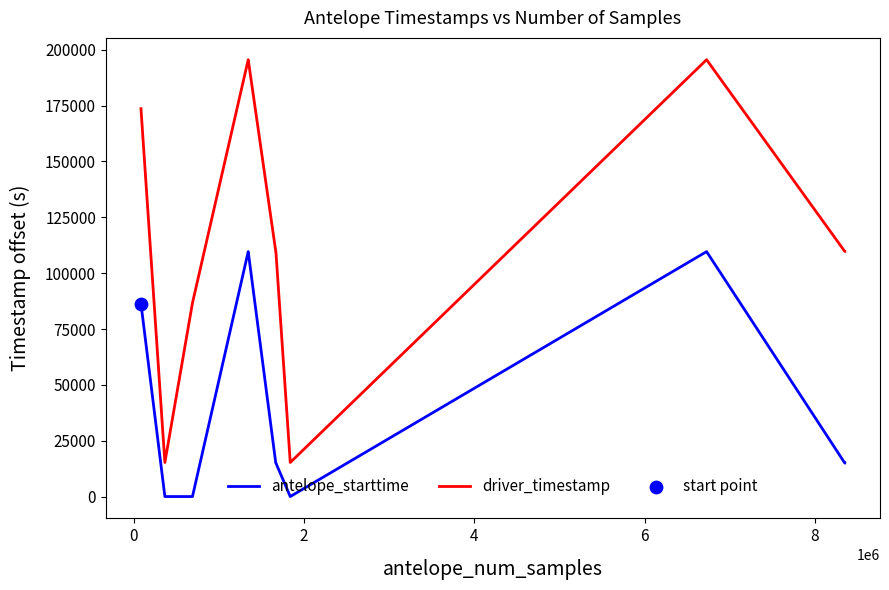

Which series has the largest total across all categories?

driver_timestamp